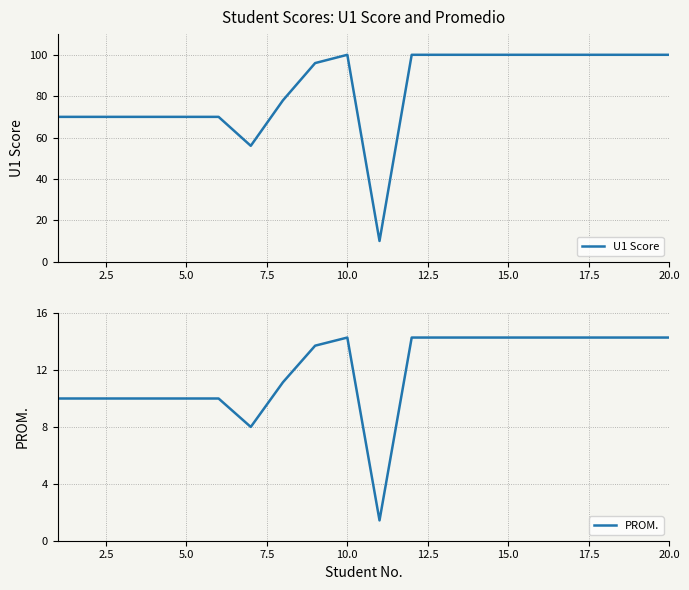

How many values in the U1 Score series are below 100?

10